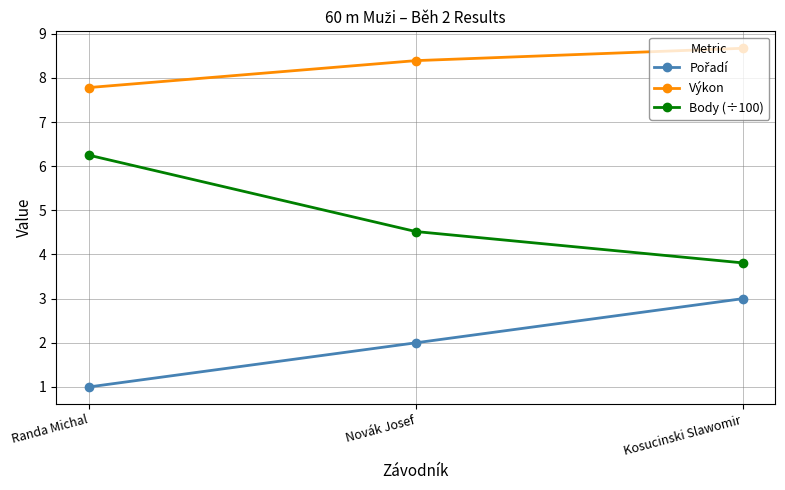

Where is Výkon nearest to the value 8?

Randa Michal